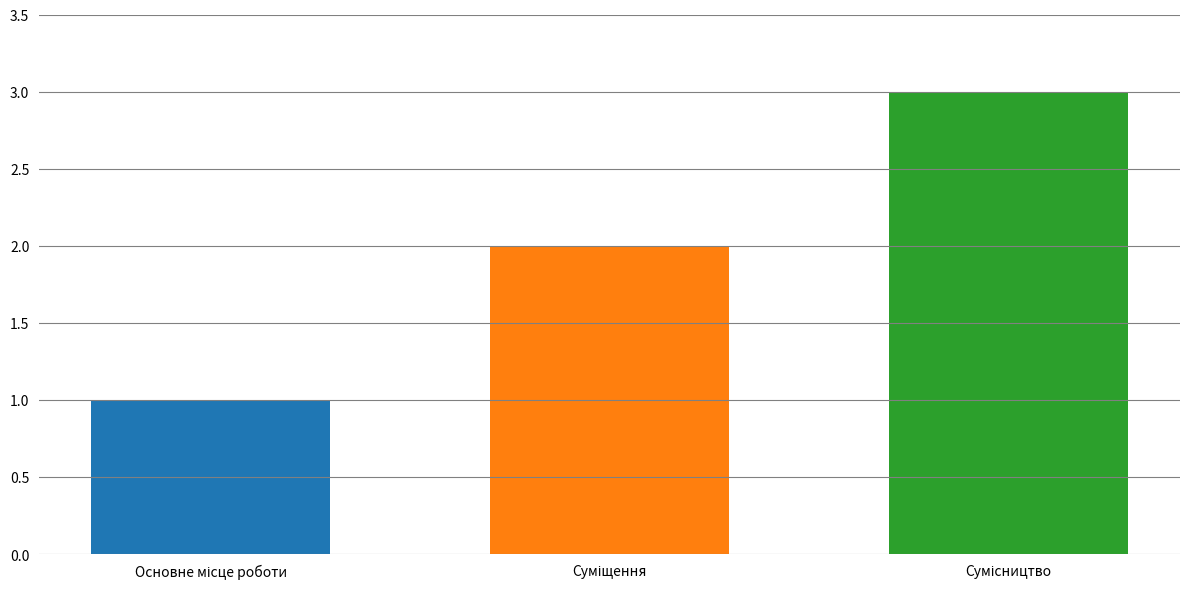

How many distinct data groups are displayed?

3